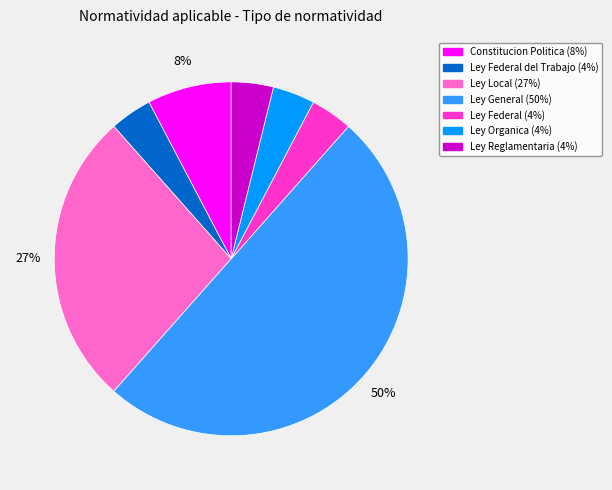

To the nearest percent, what is the difference between the largest and smallest slice percentages?

46%